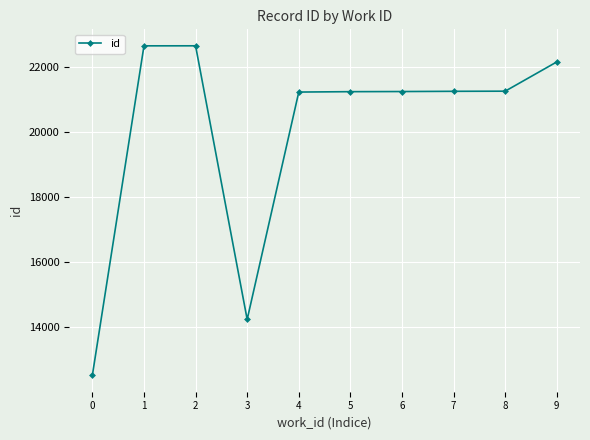

Where is the first local minimum?

3